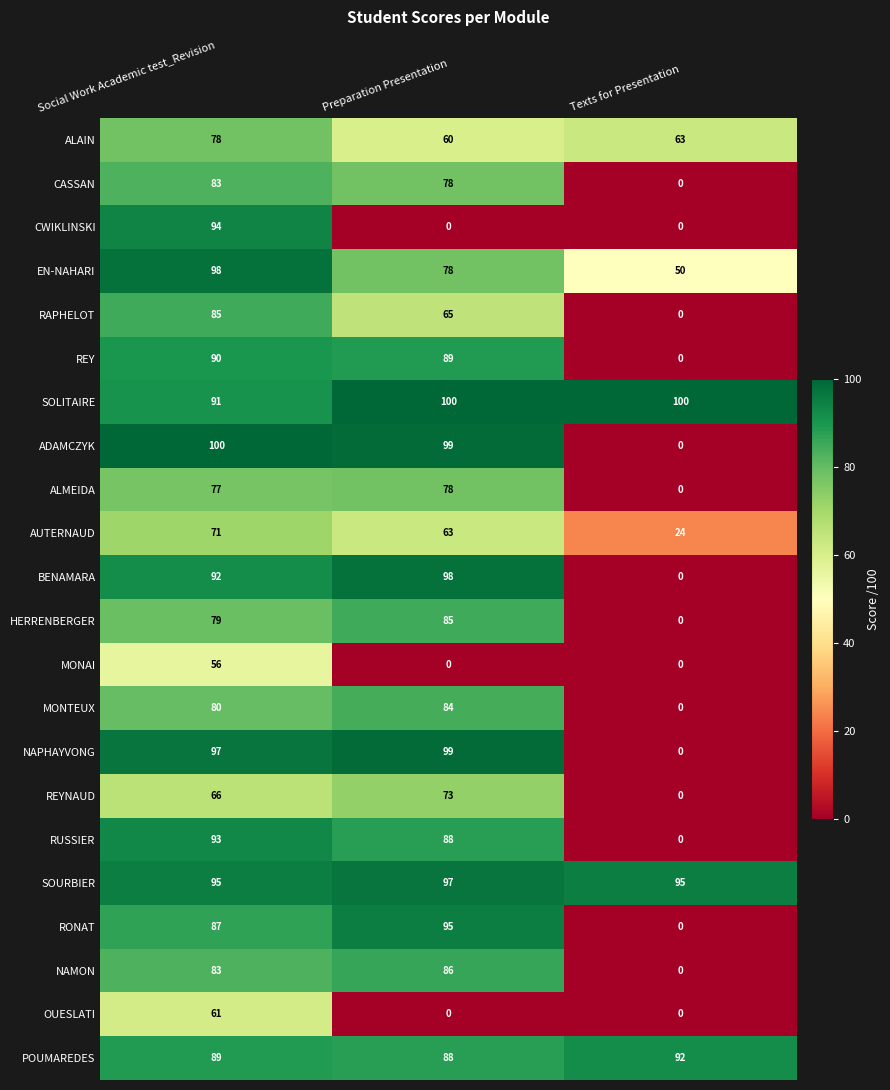

Where is RONAT nearest to the value 47?

Social Work Academic test_Revision